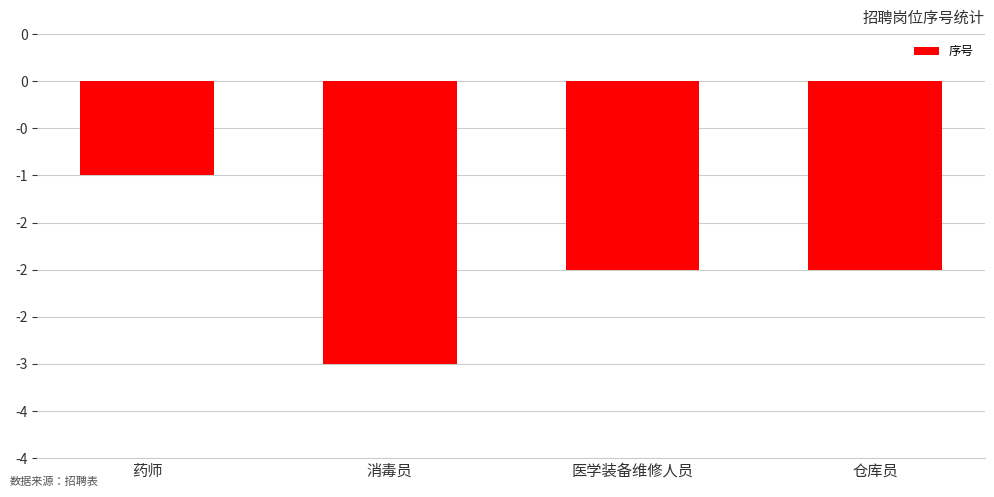

Rank the categories by value from lowest to highest.

消毒员, 医学装备维修人员, 仓库员, 药师